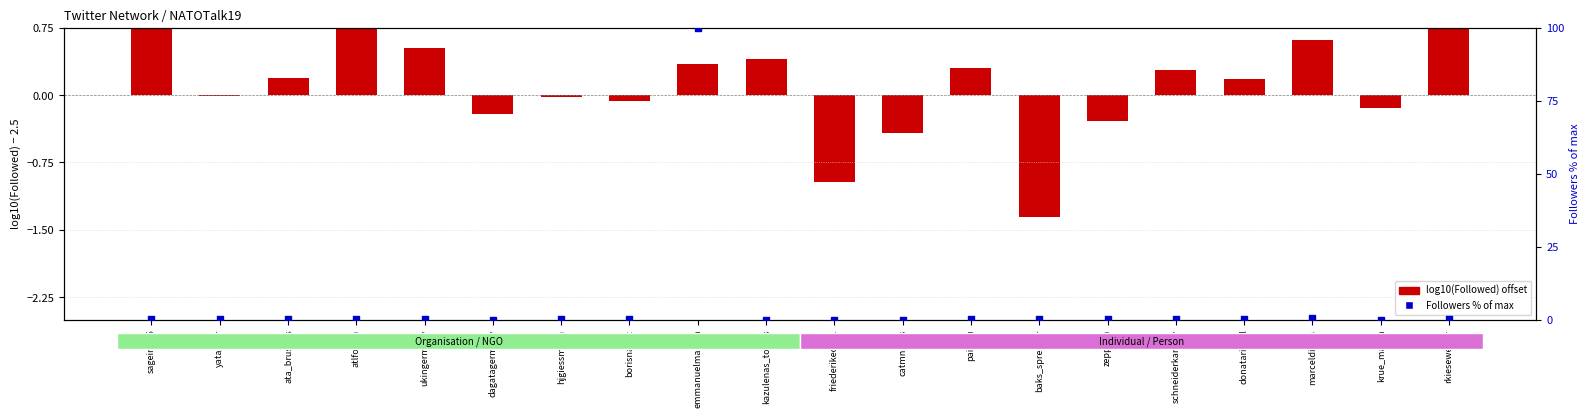

Which series has the largest total across all categories?

Followers % of max